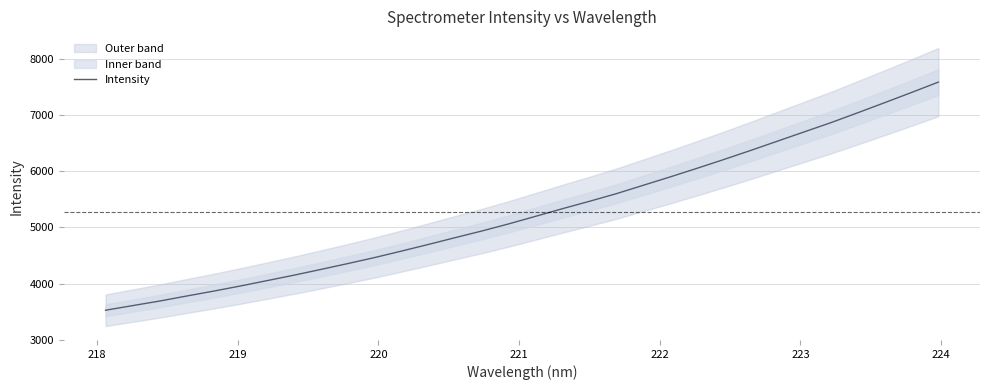

What is the minimum value for Intensity?

3525.9